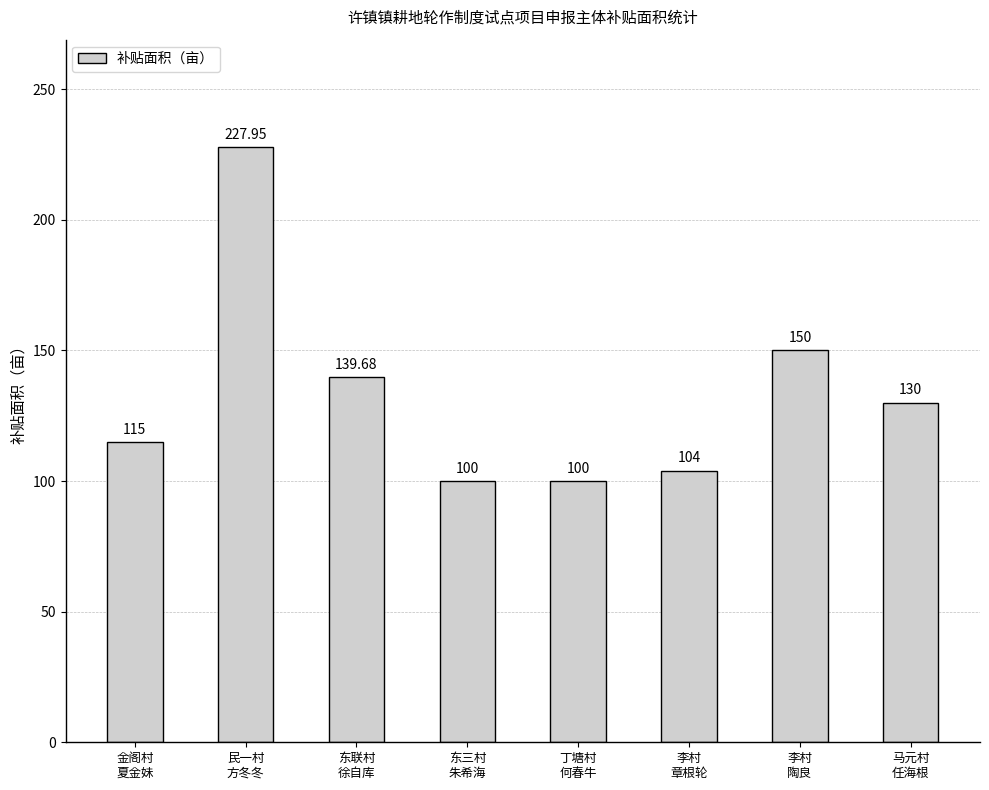

What is the smallest value displayed?

100.0